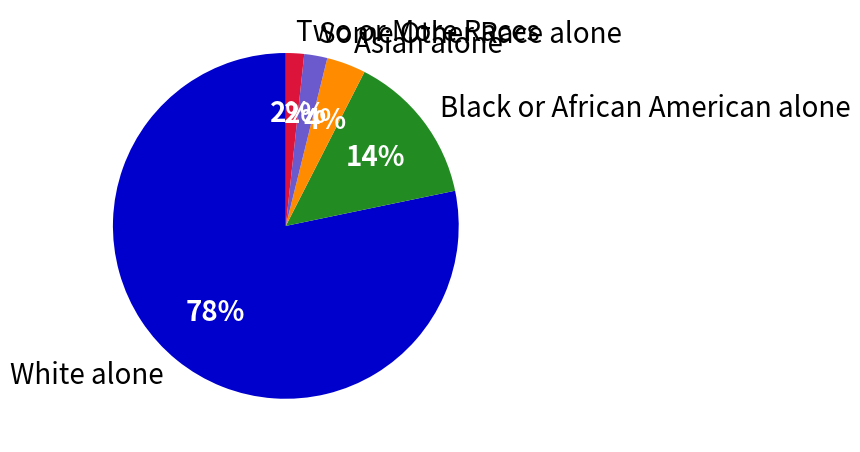

Is it true that White alone is 88% of the pie?

False